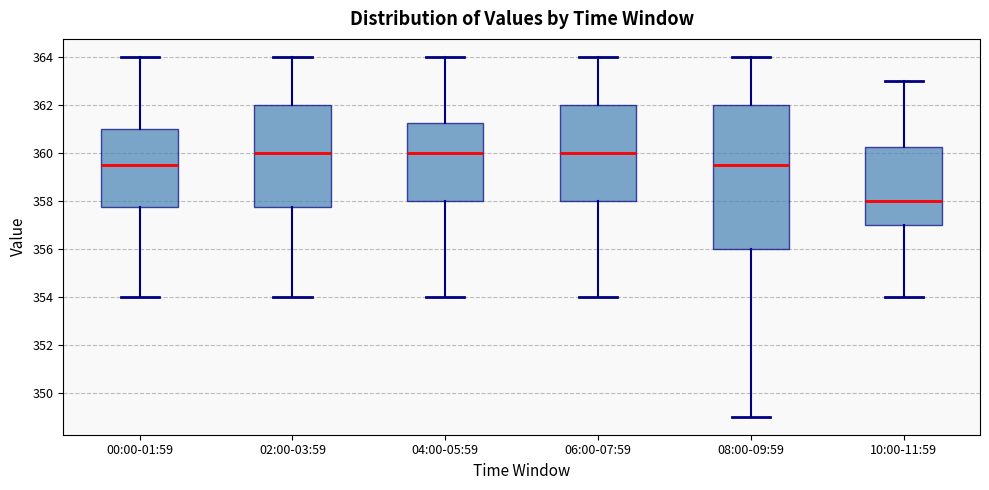

Where does the median line of the box for 04:00-05:59 sit on the y-axis? The values are not printed on the chart, so give them approximately, as read against the axis.

360.0